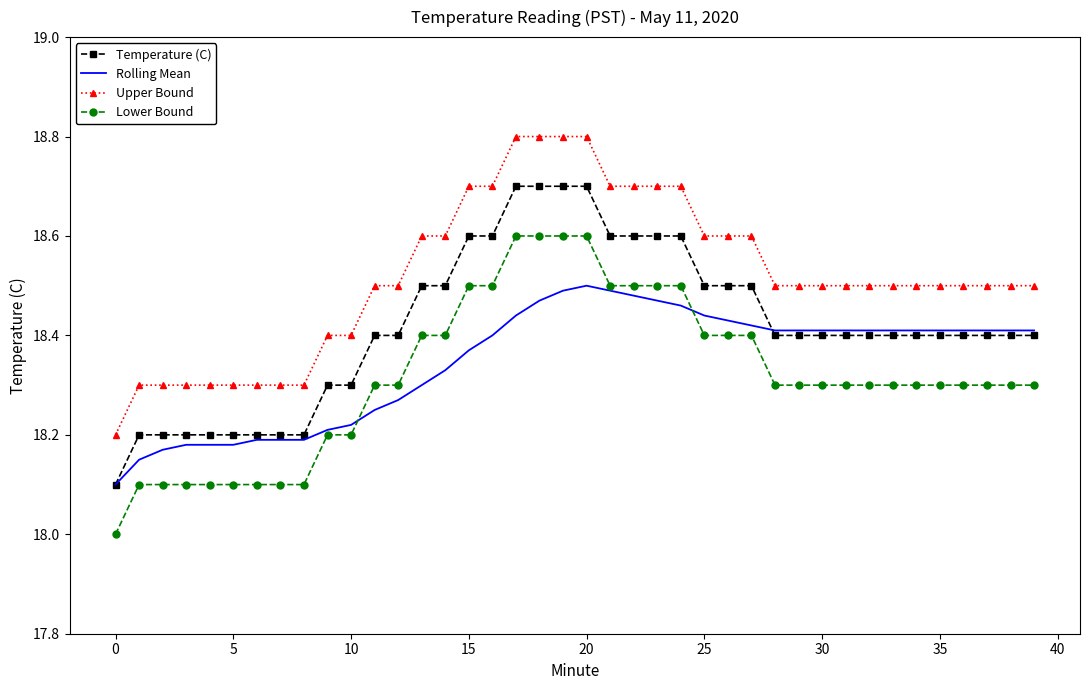

True or false: Lower Bound and Temperature (C) intersect in this chart.

False